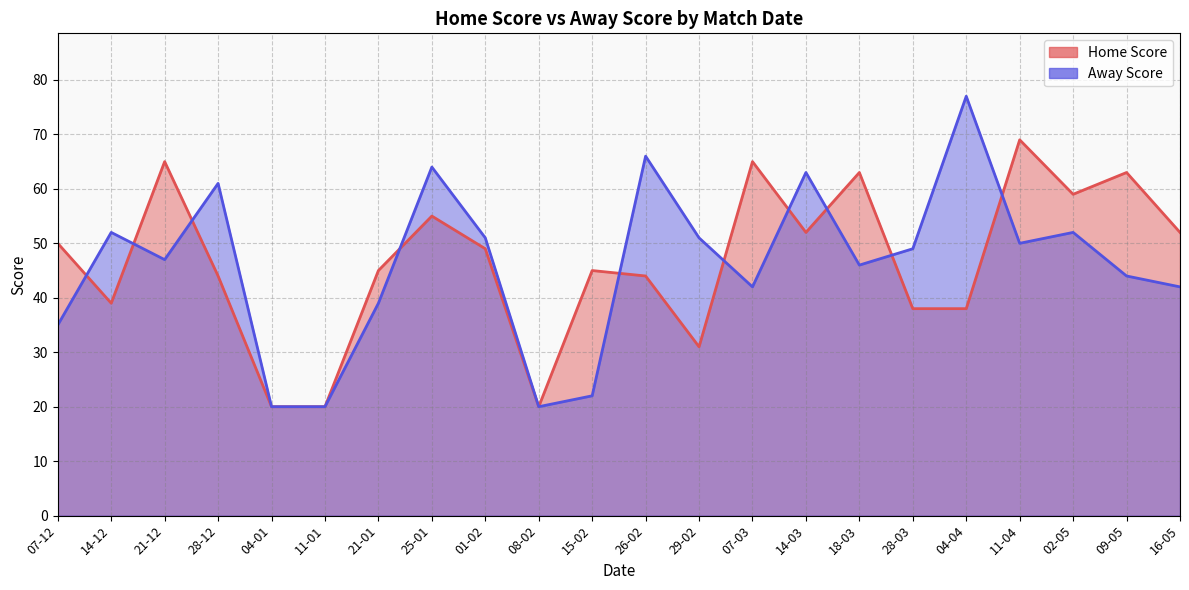

Between which two adjacent categories do Away Score and Home Score first intersect?

07-12 and 14-12